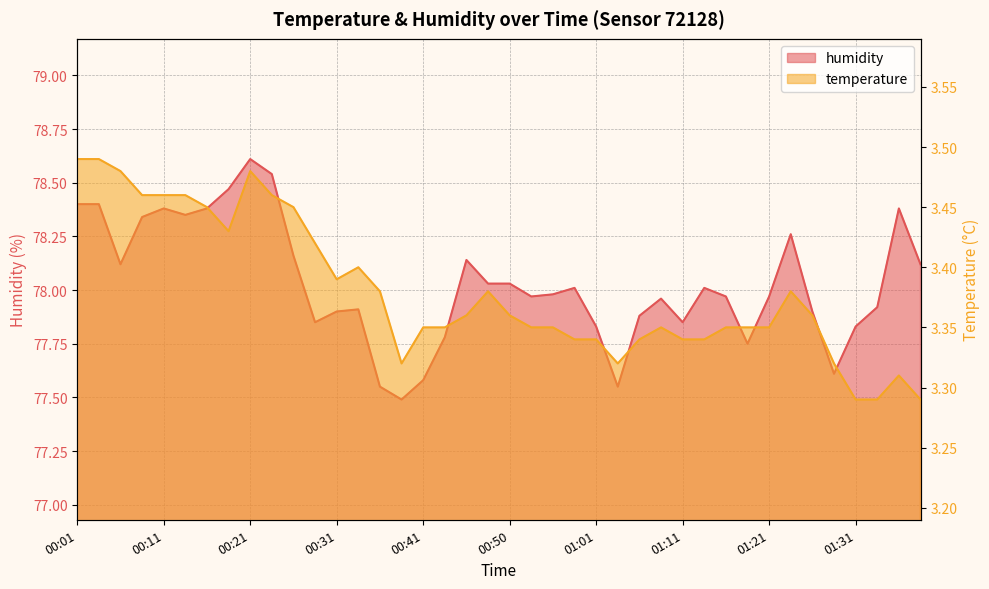

Read the temperature value at 01:24.

3.4